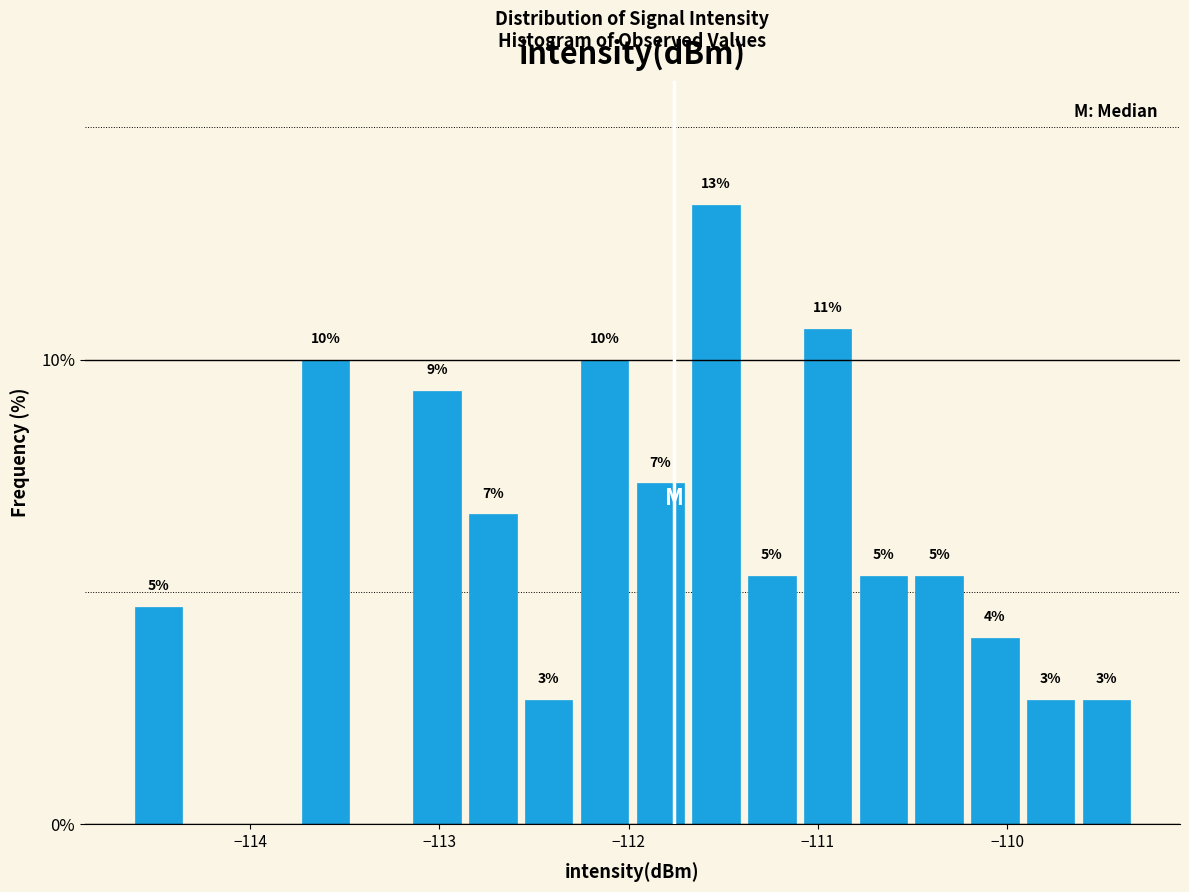

Read against the x-axis, roughly where is the centre of the tallest bar?

-111.5